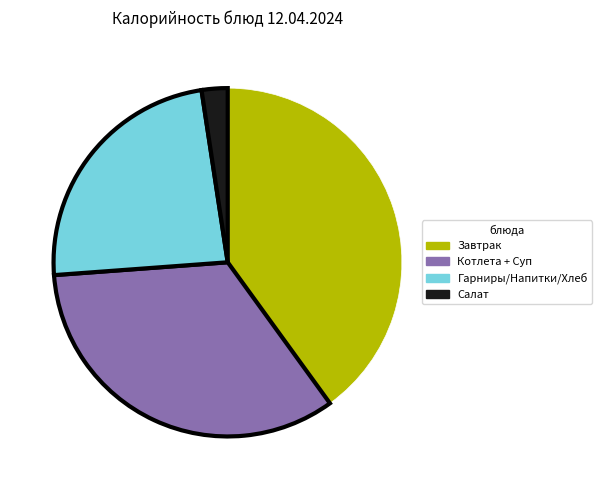

True or false: Гарниры/Напитки/Хлеб accounts for 37% of the total.

False